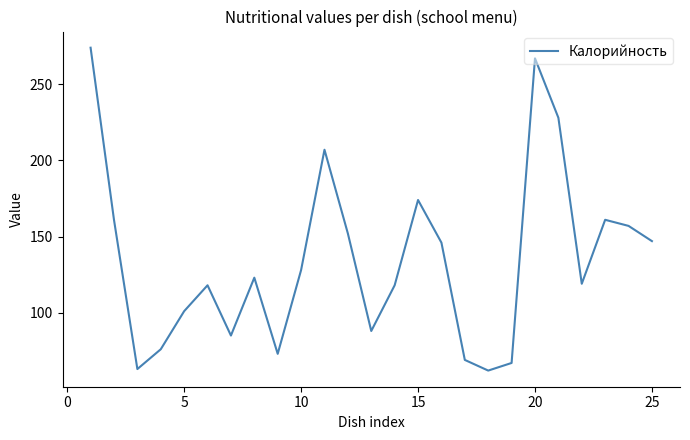

What is the smallest value displayed?

62